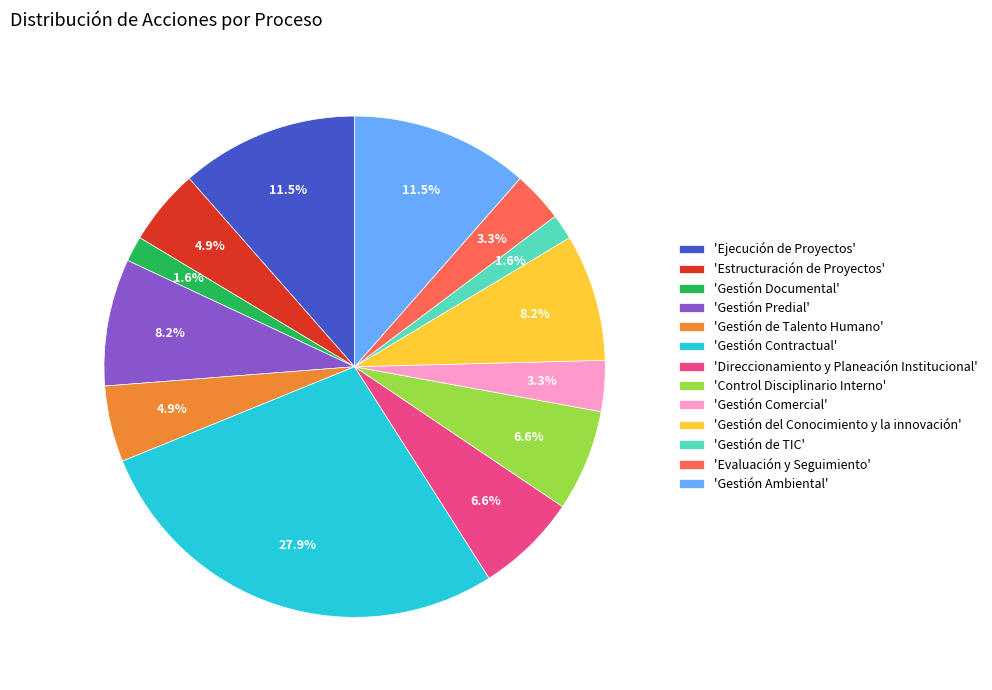

Is there any slice that represents more than half of the pie?

No